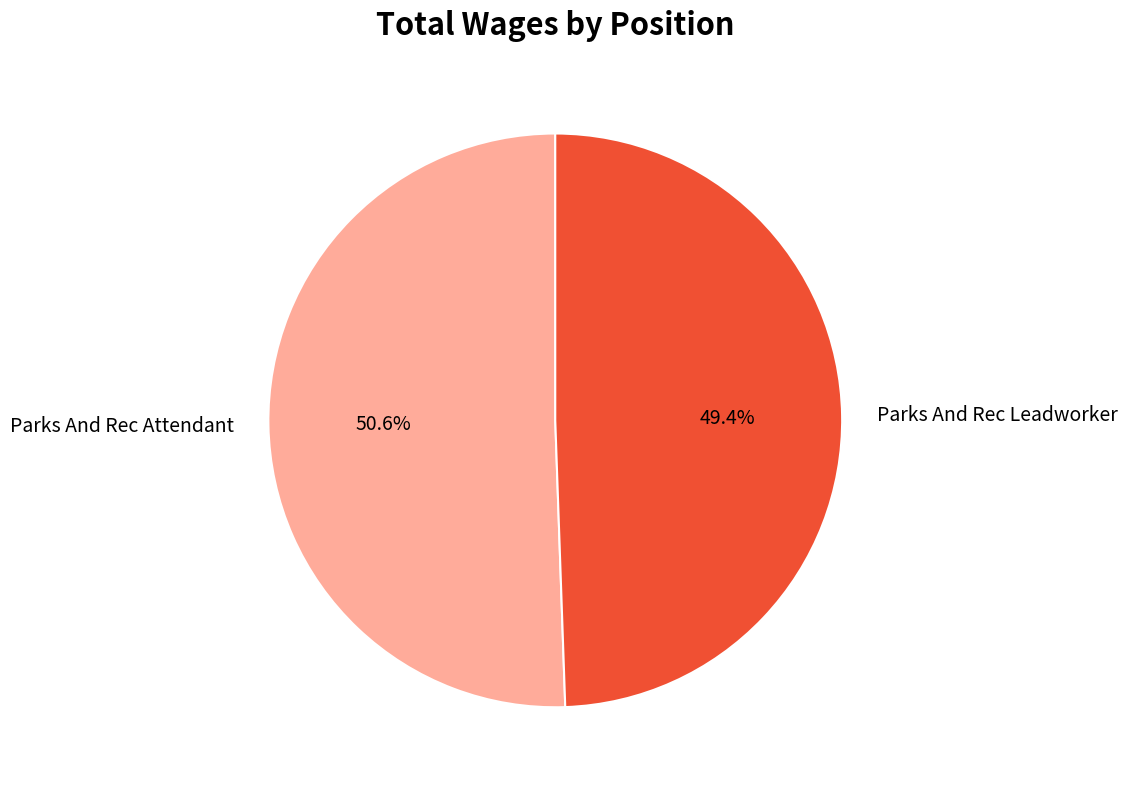

Which category has the biggest portion of the pie?

Parks And Rec Attendant